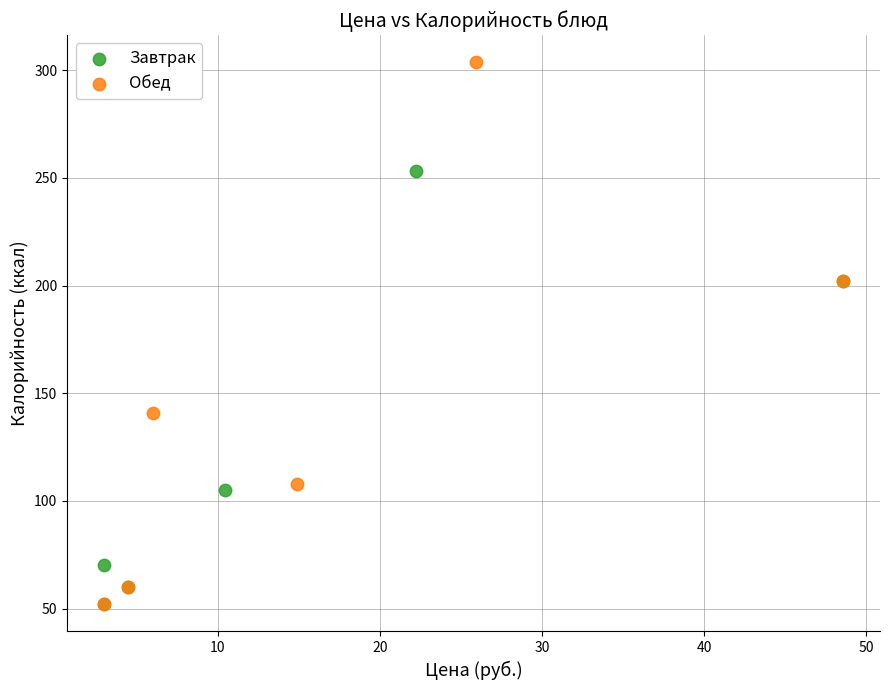

Which series has the largest Y range (max minus min)?

Обед